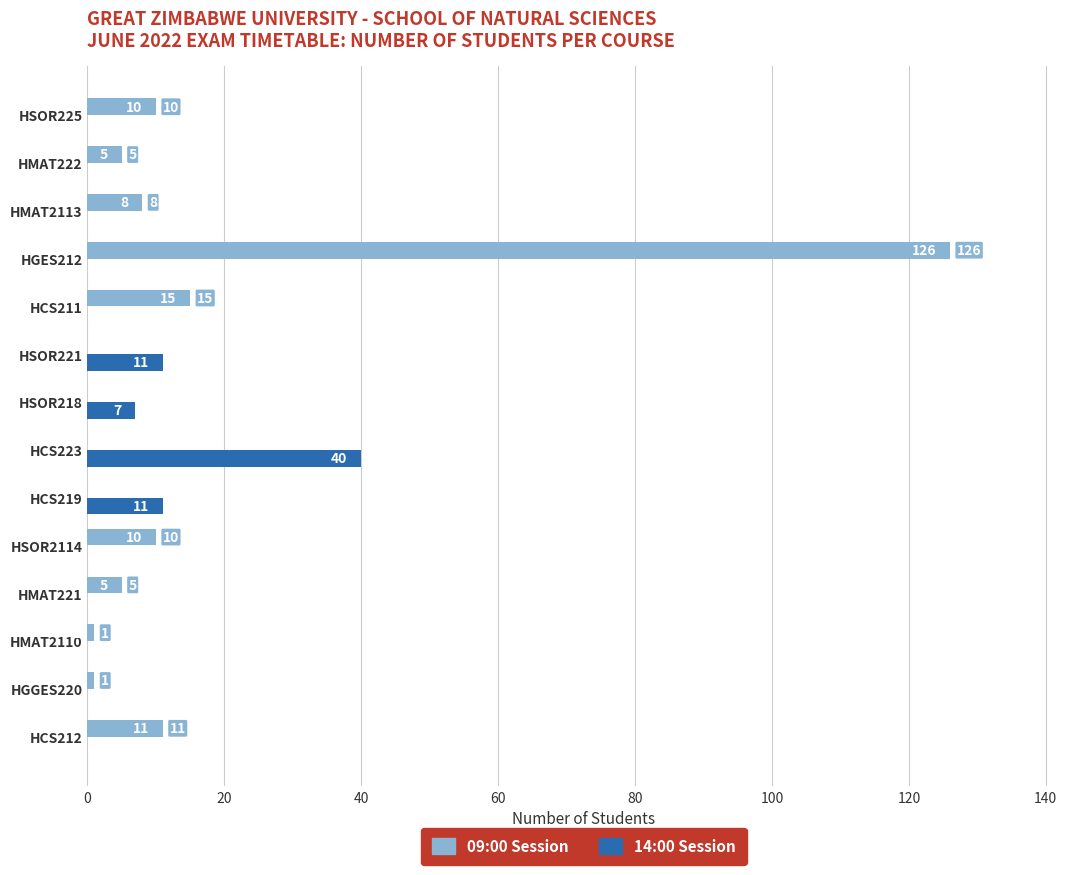

Which series changed the most between HCS211 and HGES212?

09:00 Session